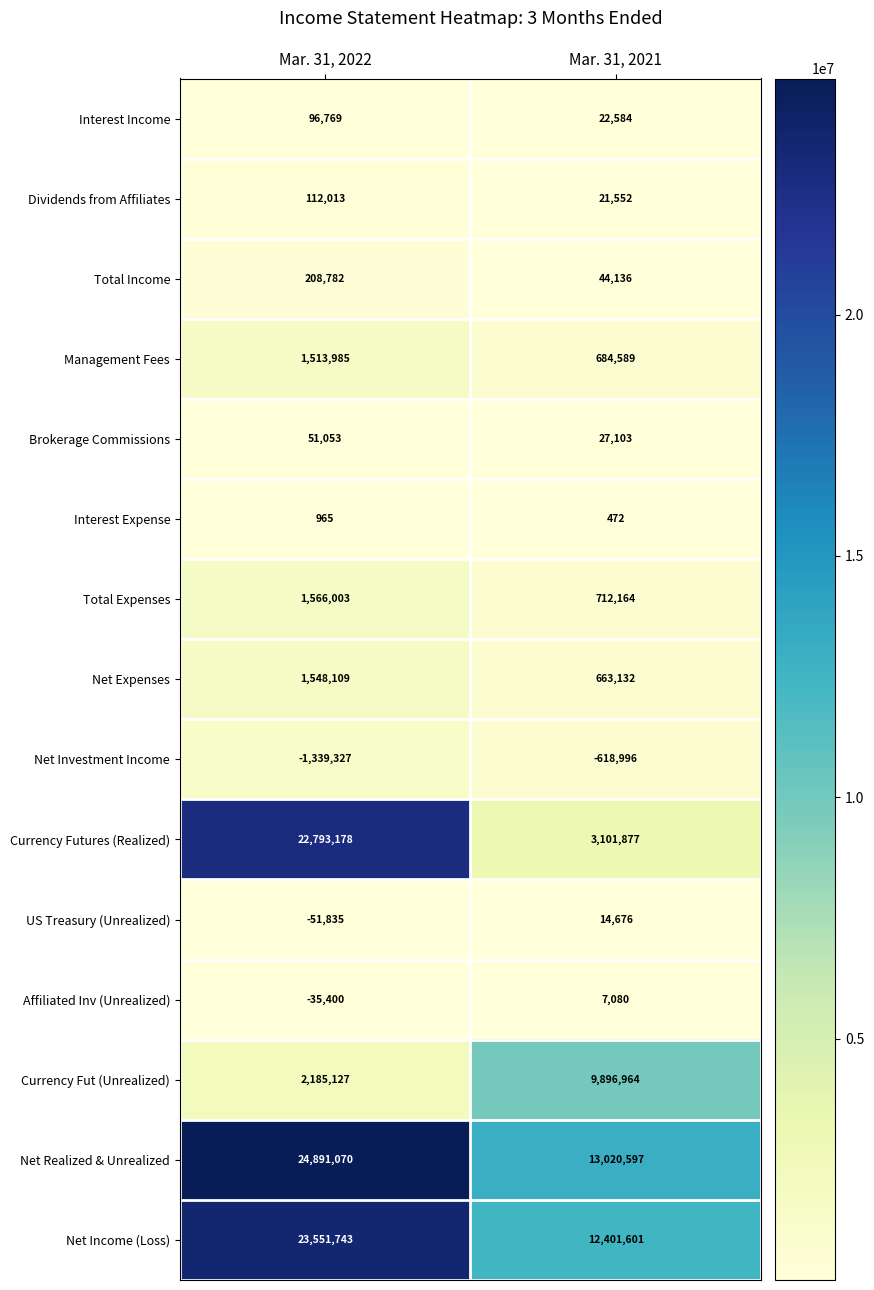

The value of Total Expenses at Mar. 31, 2021 is 712164. True or false?

True